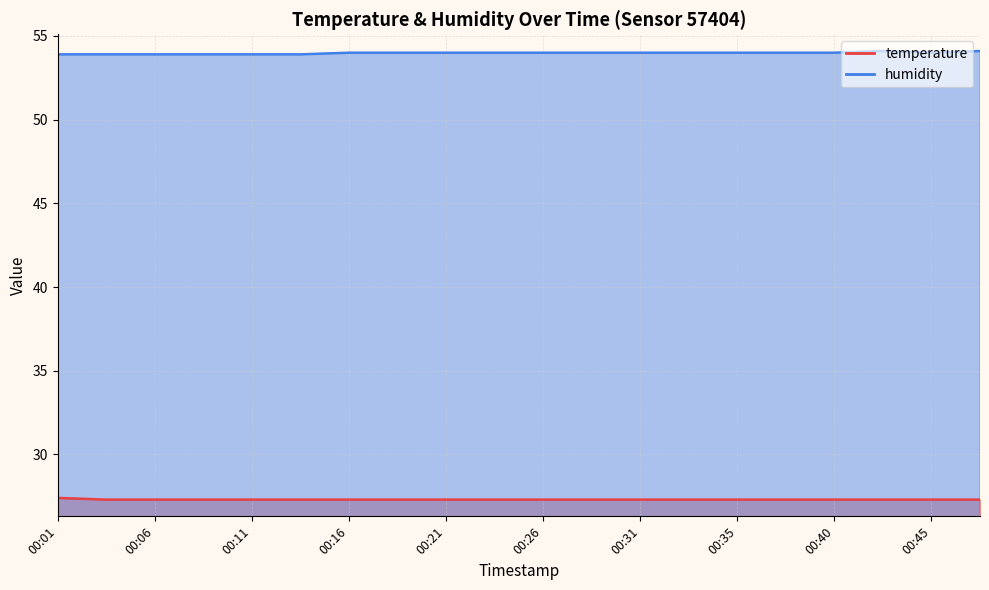

Reading left to right, extract all data points from this chart.

temperature: 00:01=27.4	00:03=27.3	00:06=27.3	00:08=27.3	00:11=27.3	00:13=27.3	00:16=27.3	00:18=27.3	00:21=27.3	00:23=27.3	00:26=27.3	00:28=27.3	00:31=27.3	00:33=27.3	00:35=27.3	00:38=27.3	00:40=27.3	00:43=27.3	00:45=27.3	00:48=27.3
humidity: 00:01=53.9	00:03=53.9	00:06=53.9	00:08=53.9	00:11=53.9	00:13=53.9	00:16=54.0	00:18=54.0	00:21=54.0	00:23=54.0	00:26=54.0	00:28=54.0	00:31=54.0	00:33=54.0	00:35=54.0	00:38=54.0	00:40=54.0	00:43=54.1	00:45=54.0	00:48=54.1